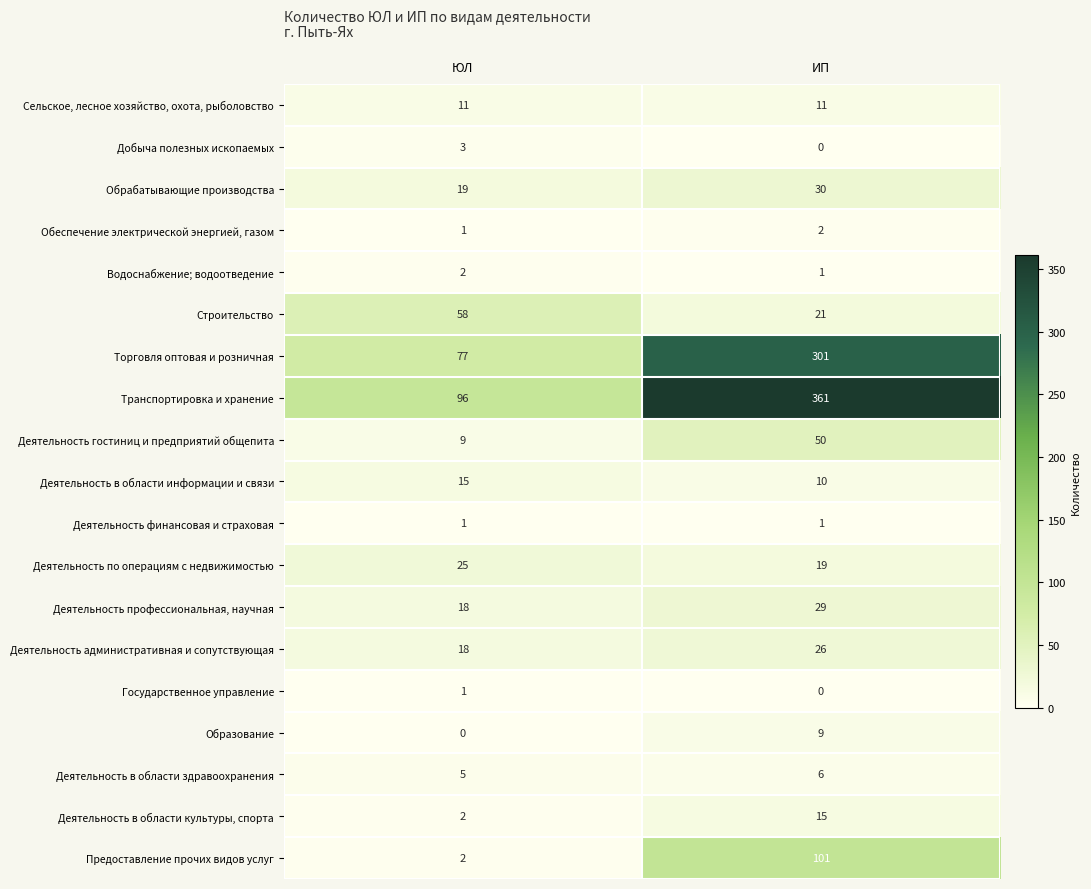

True or false: Предоставление прочих видов услуг has a value of 101 at ИП.

True